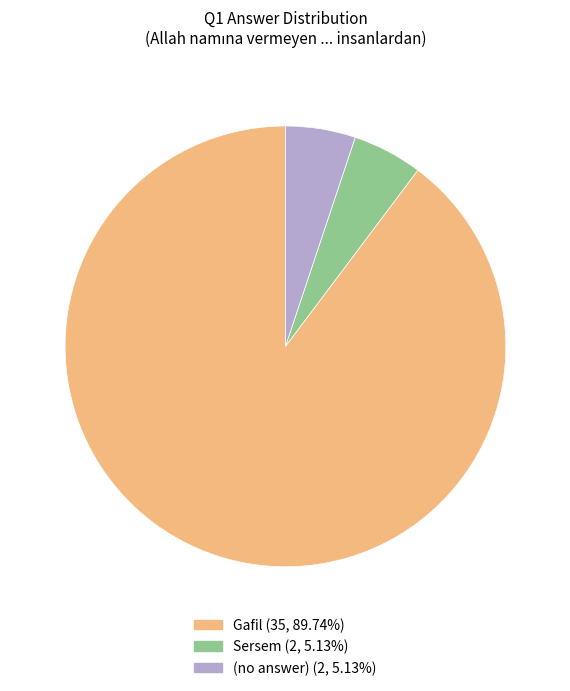

Is there a majority slice in this chart?

Yes